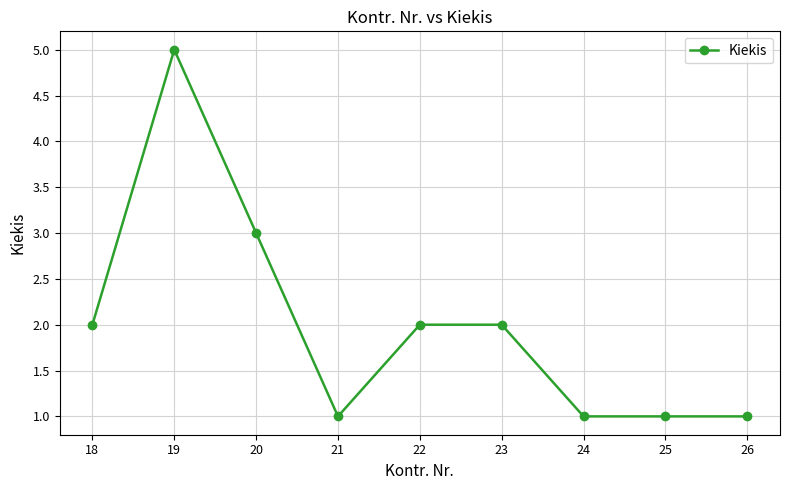

What is the maximum value shown in the chart?

5